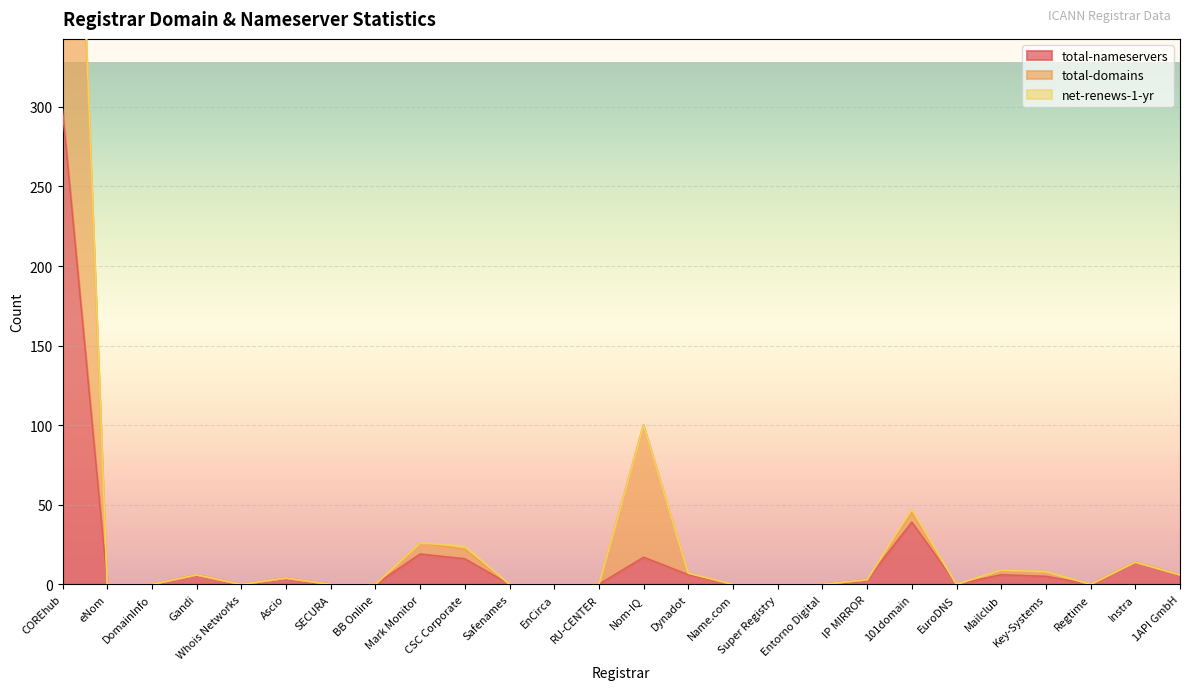

How many values in the total-domains series are below 3?

13